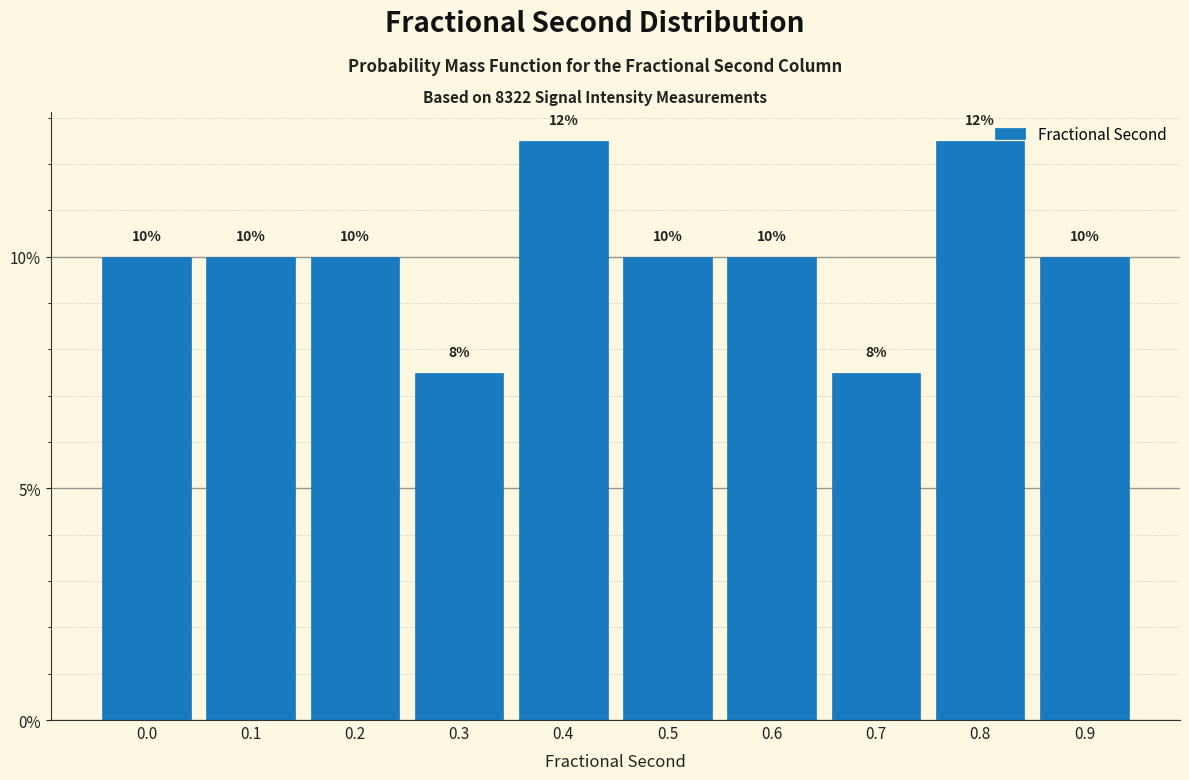

Is it true that the value at 0.3 is 2.2?

False